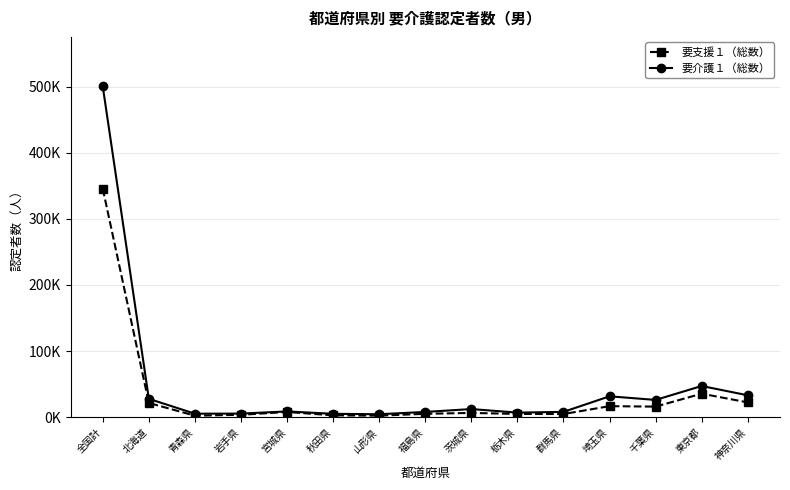

Is it true that 要介護１（総数） equals 4931 at 秋田県?

True